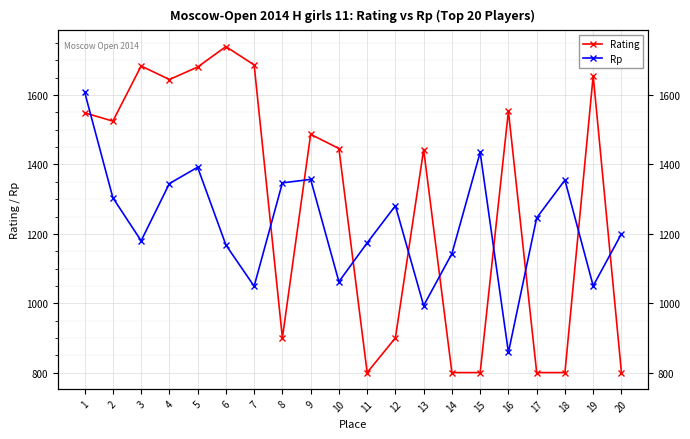

How many data points in Rating are less than 1487?

10